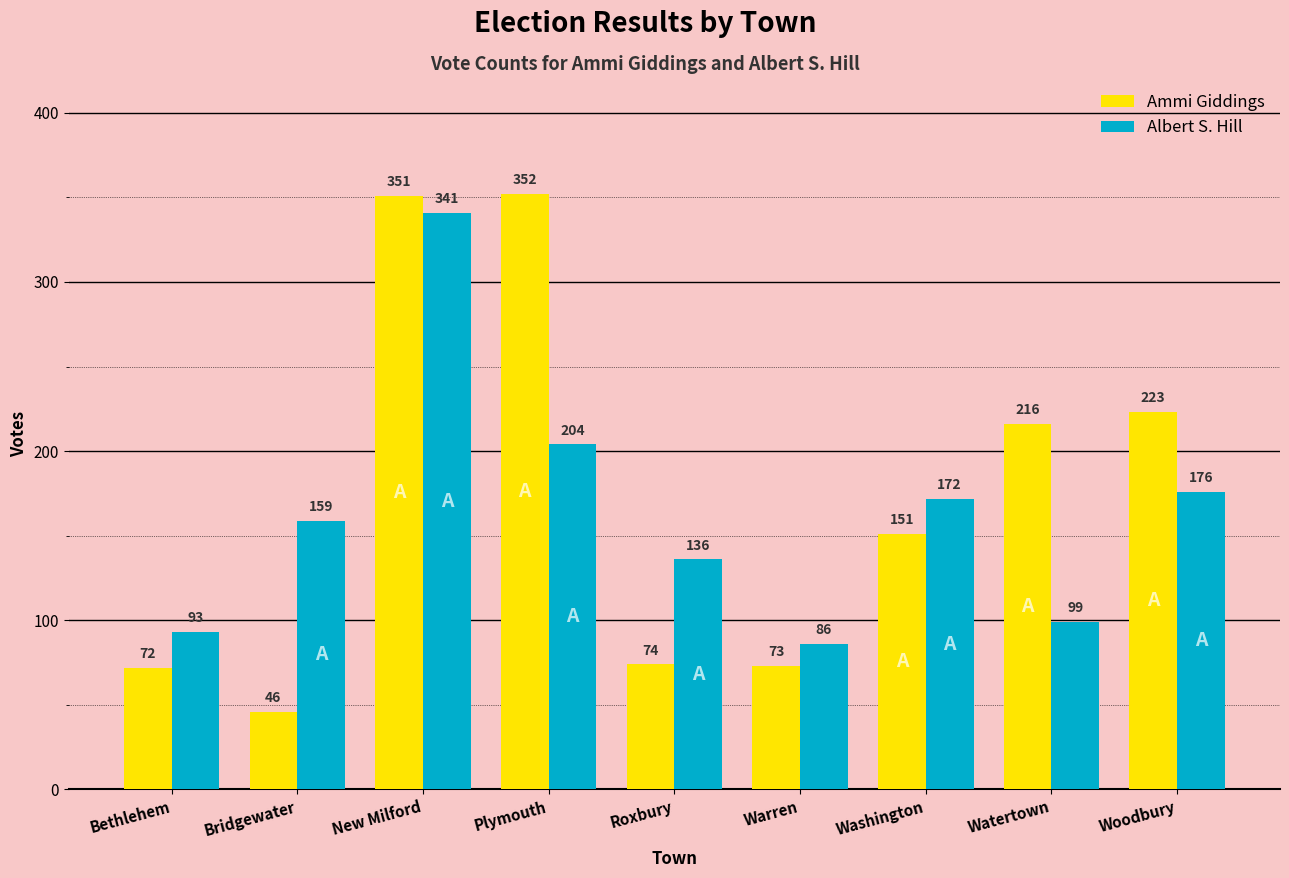

How many distinct data groups are displayed?

2